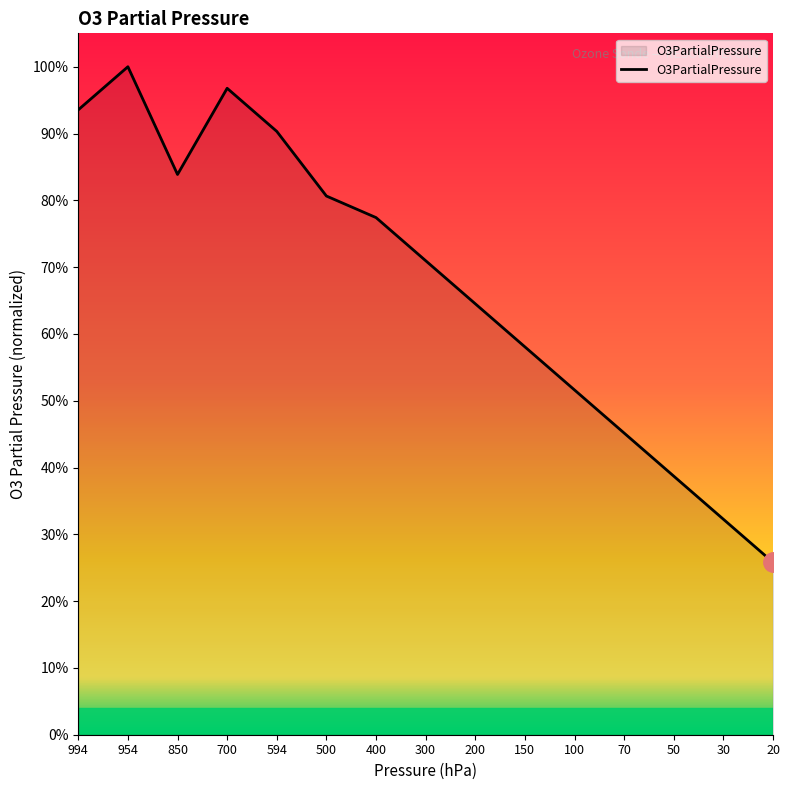

Where is the first local maximum?

954